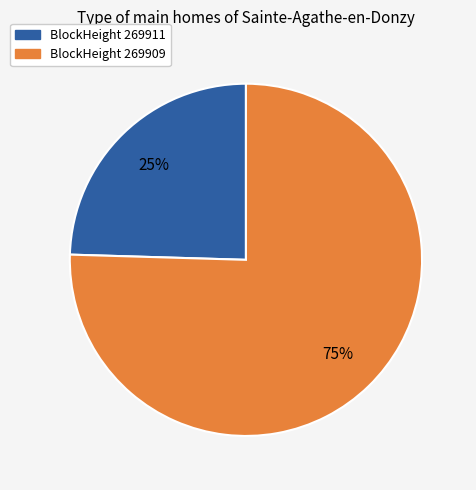

How many segments does this pie chart have?

2